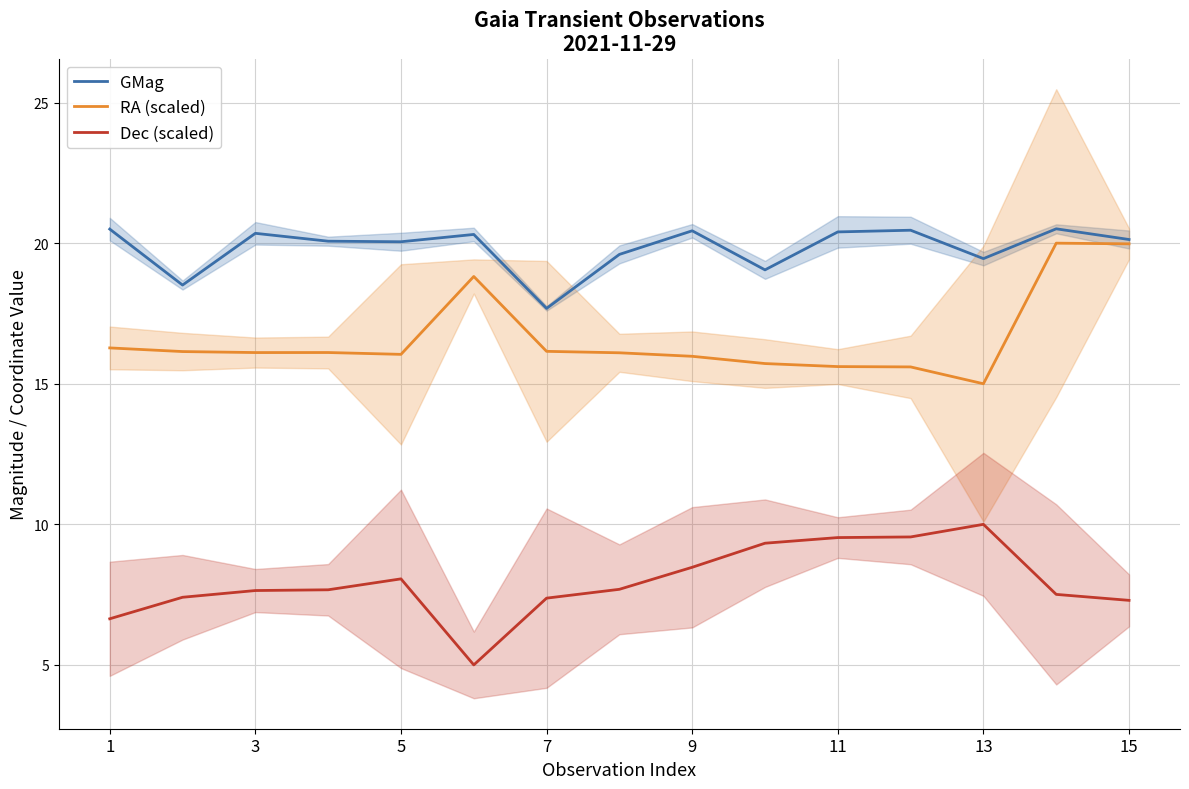

True or false: RA (scaled) and Dec (scaled) intersect in this chart.

False